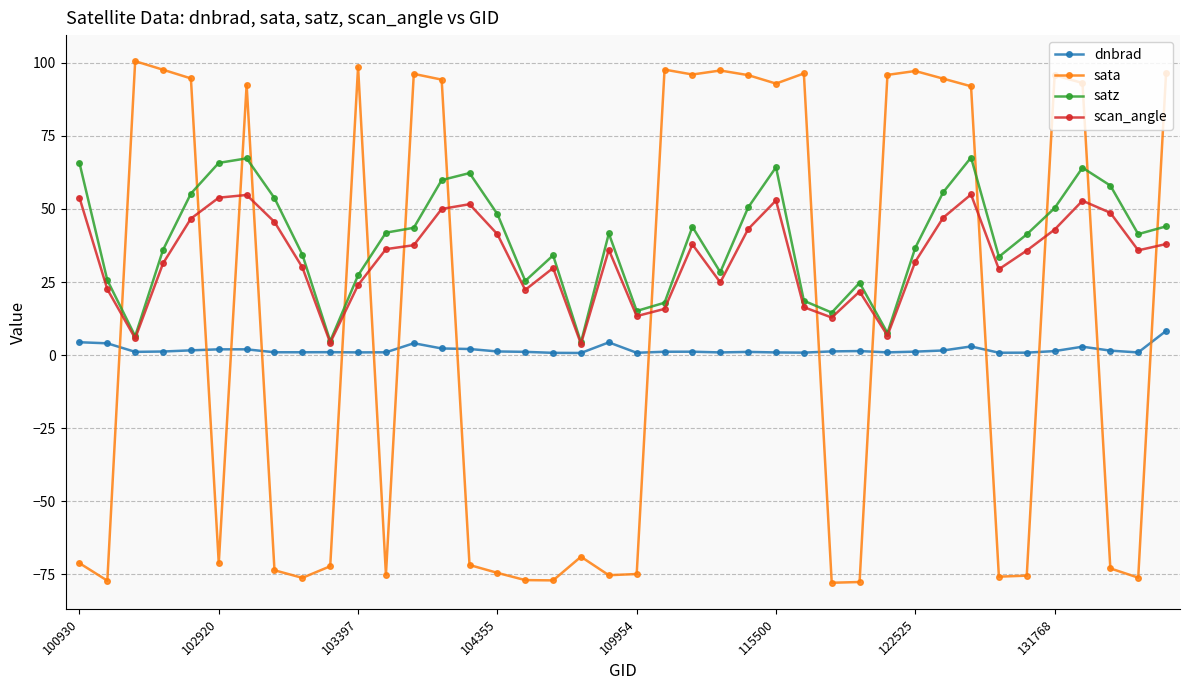

Which series has the widest spread of values?

sata